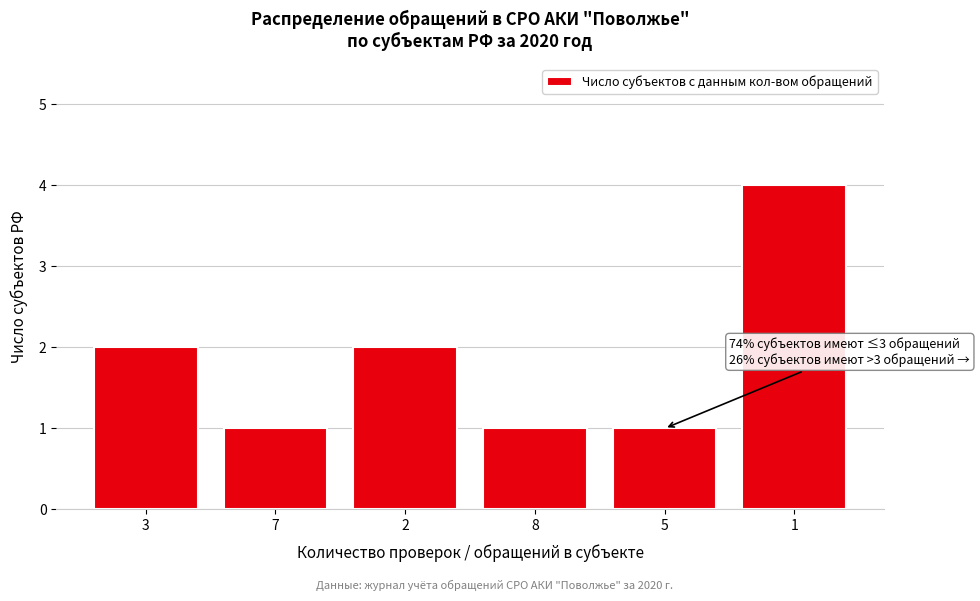

Reading left to right, what are all the values shown in this chart?

3=2	7=1	2=2	8=1	5=1	1=4